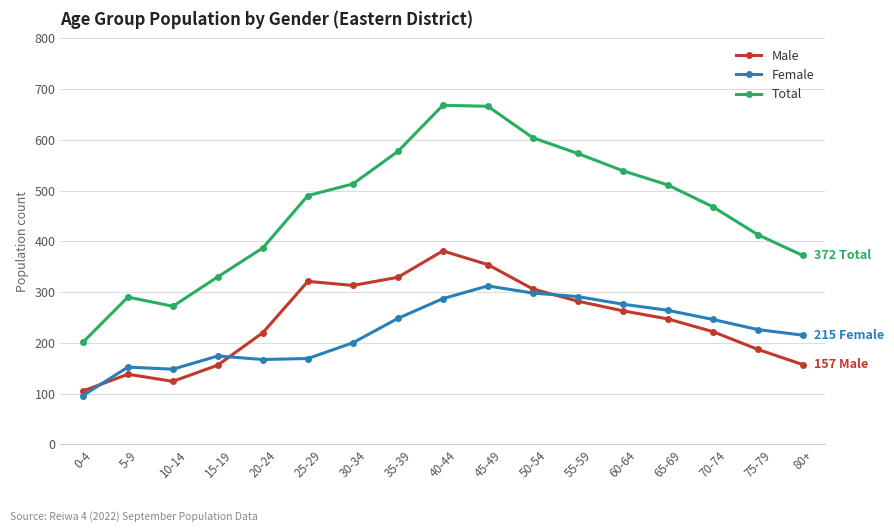

What is the sum of the Male values at 60-64 and 70-74?

485